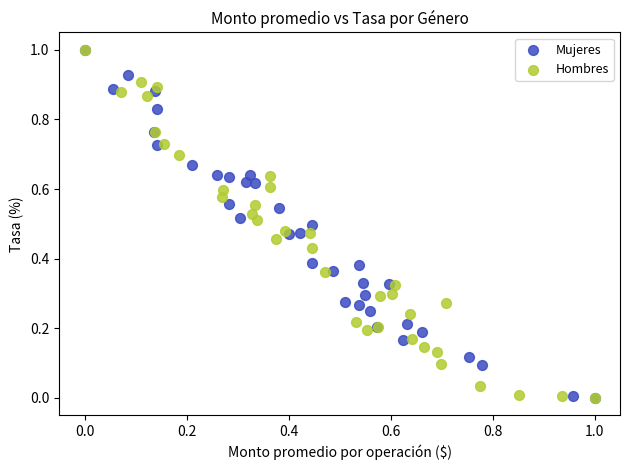

What are all the series names shown in the legend?

Mujeres, Hombres